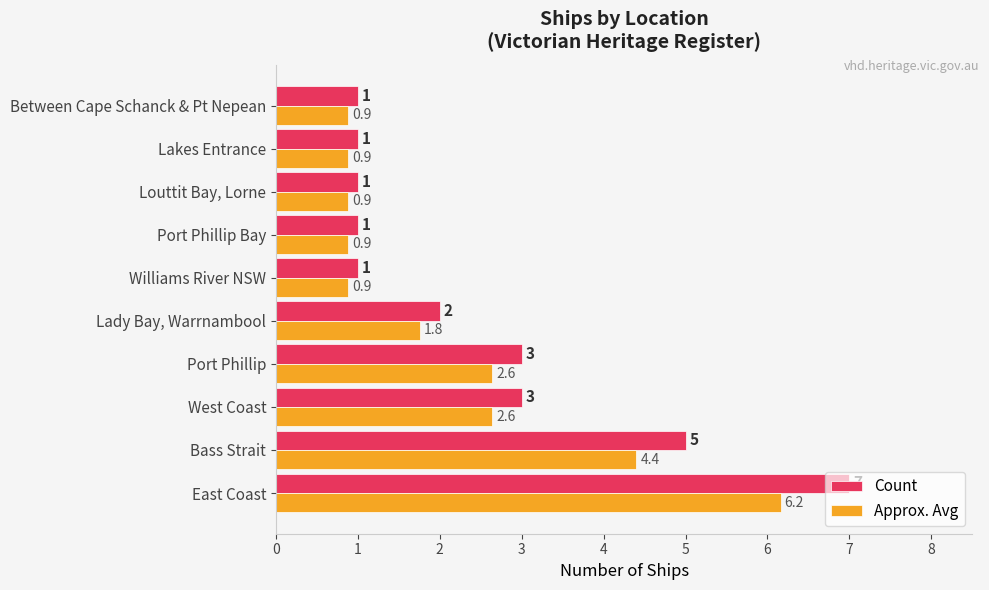

What is the sum of all Count values?

25.0